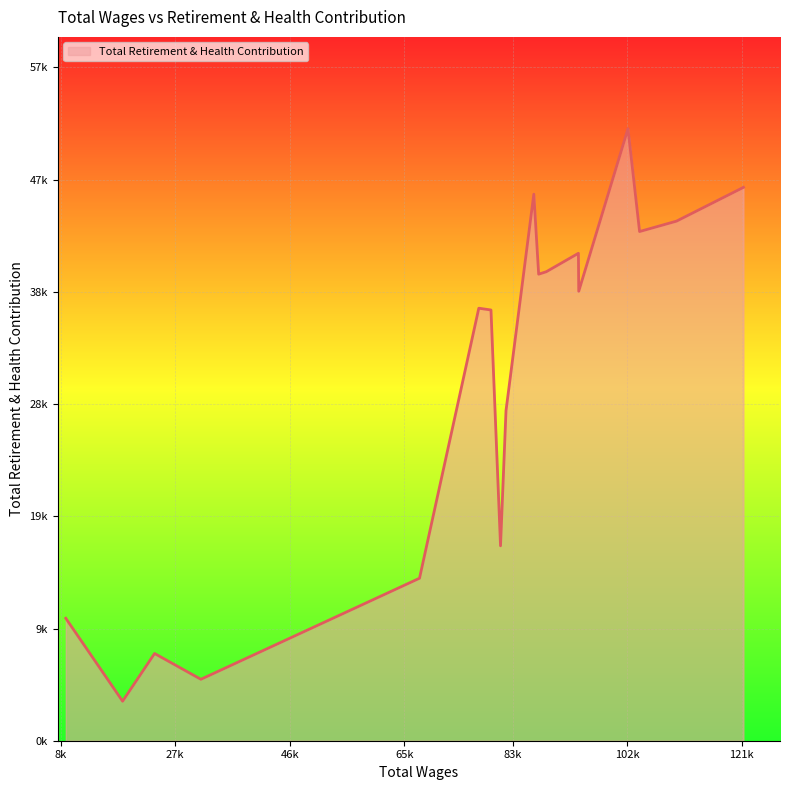

Does the chart display data point markers on the line(s)?

No